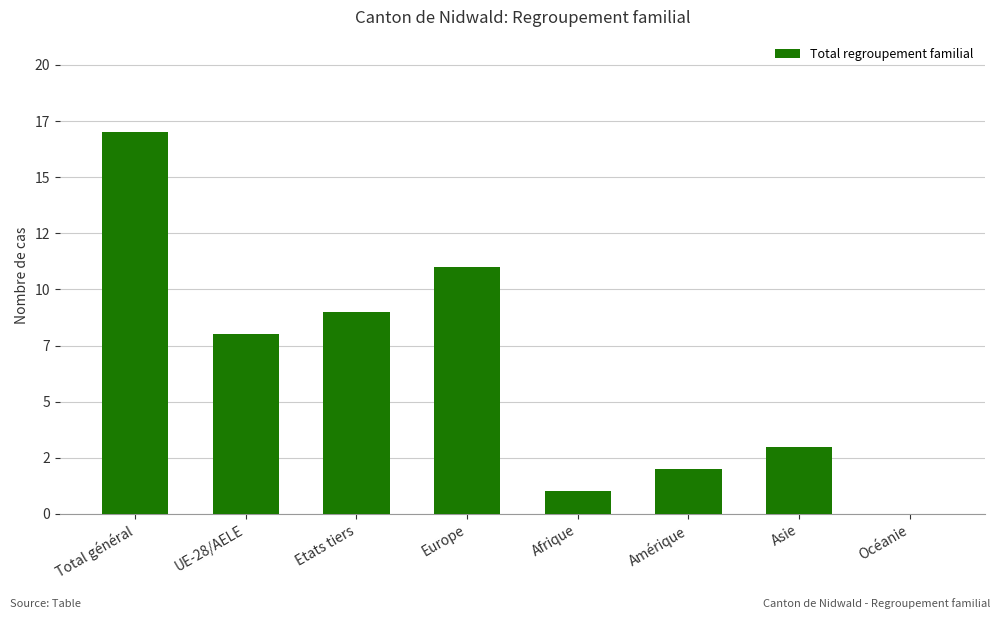

Are the bars horizontal?

No